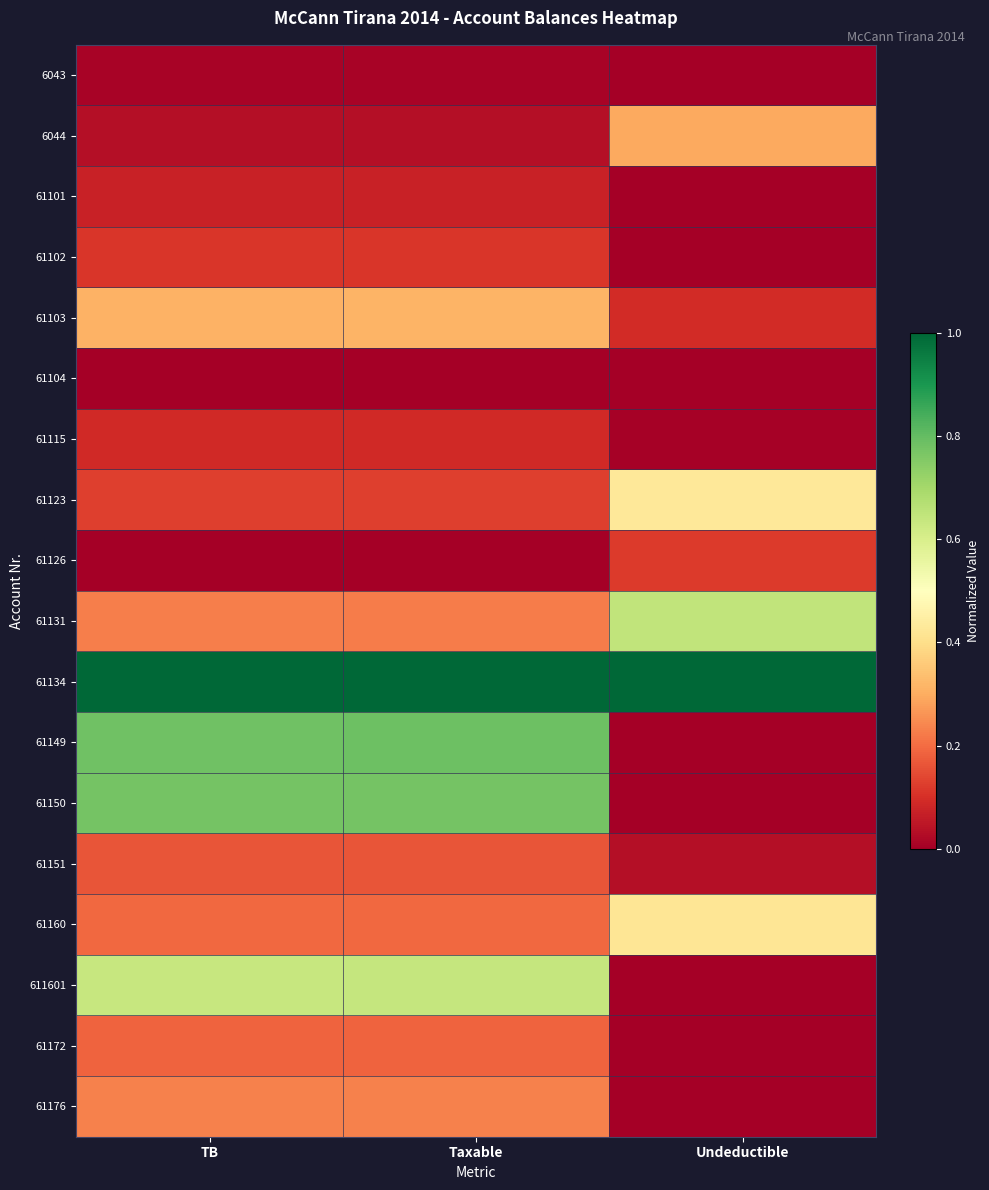

Which series has the widest spread of values?

61149